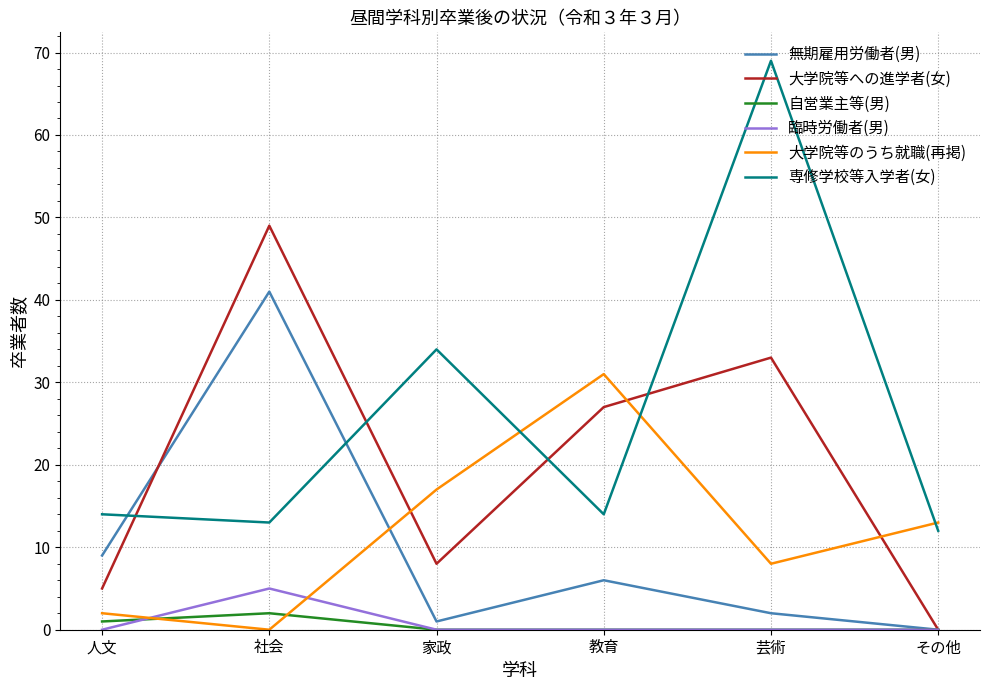

True or false: 自営業主等(男) and 臨時労働者(男) cross at least once.

True